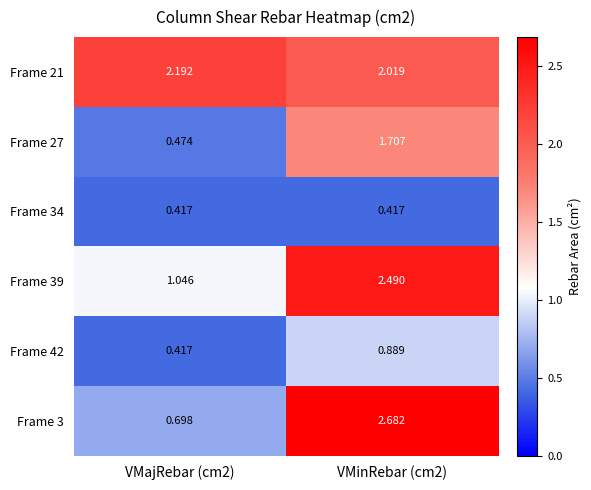

Is the value of Frame 3 at VMinRebar (cm2) greater than the value of Frame 42 at VMinRebar (cm2)?

Yes